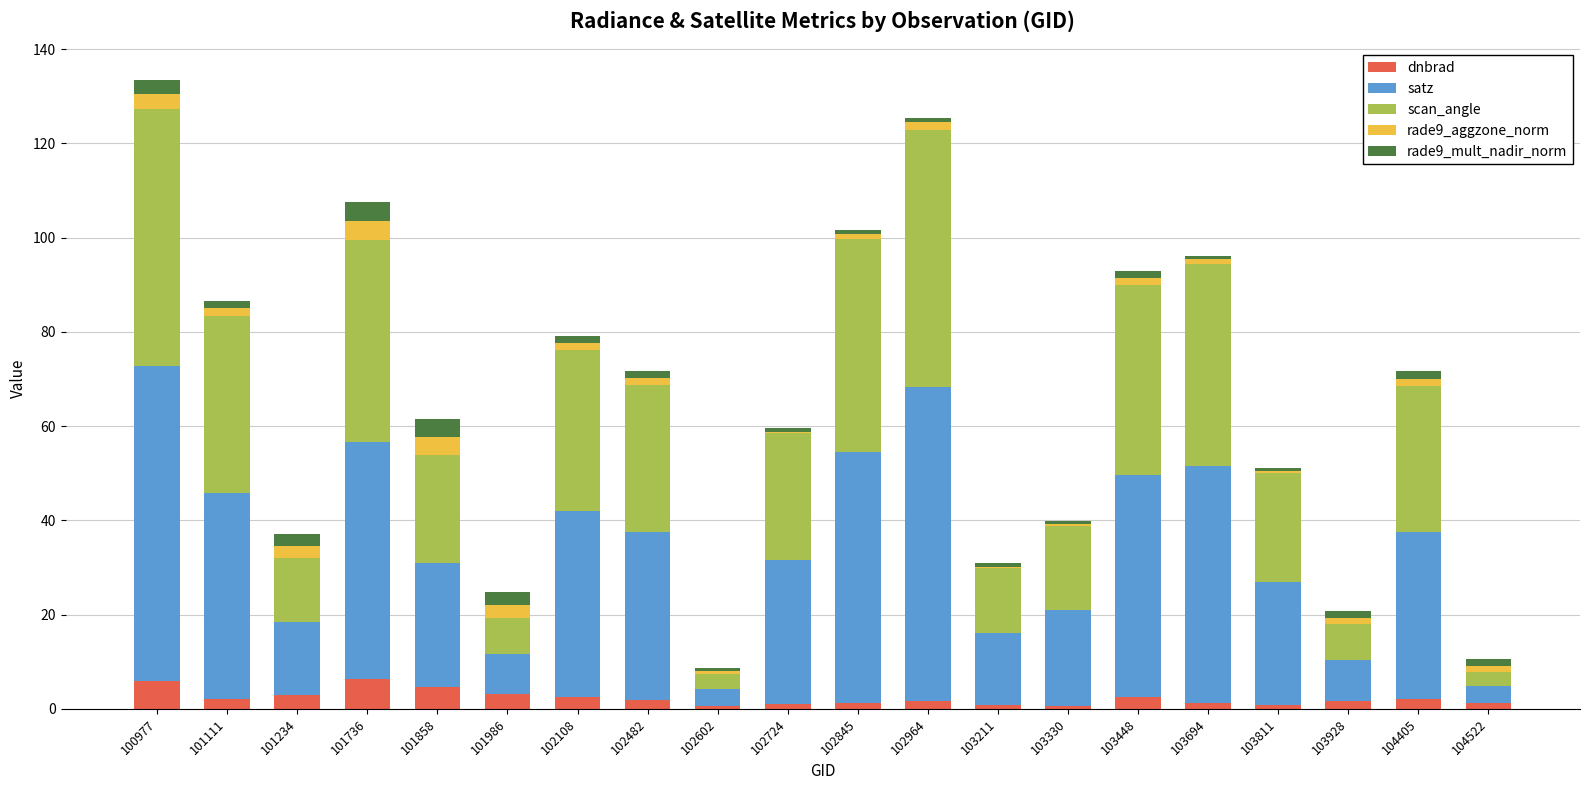

What is the highest value of the dnbrad series?

6.4